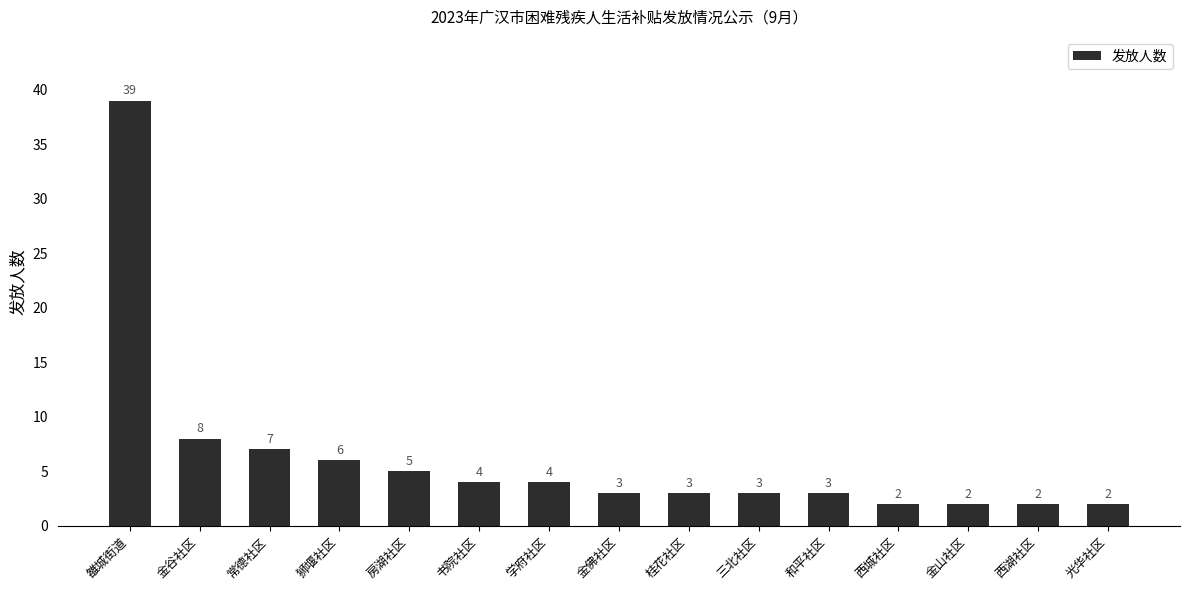

Reading left to right, extract all data points from this chart.

39	8	7	6	5	4	4	3	3	3	3	2	2	2	2